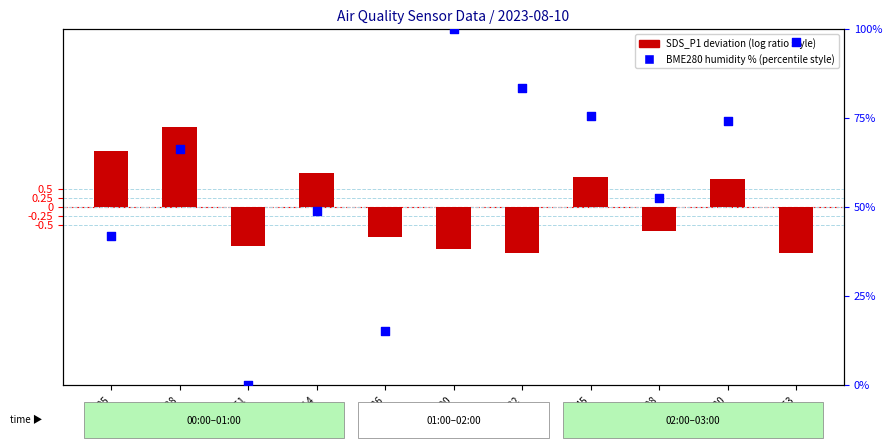

Approximately how many times larger is the value at 01:36 compared to 02:22?

0.2